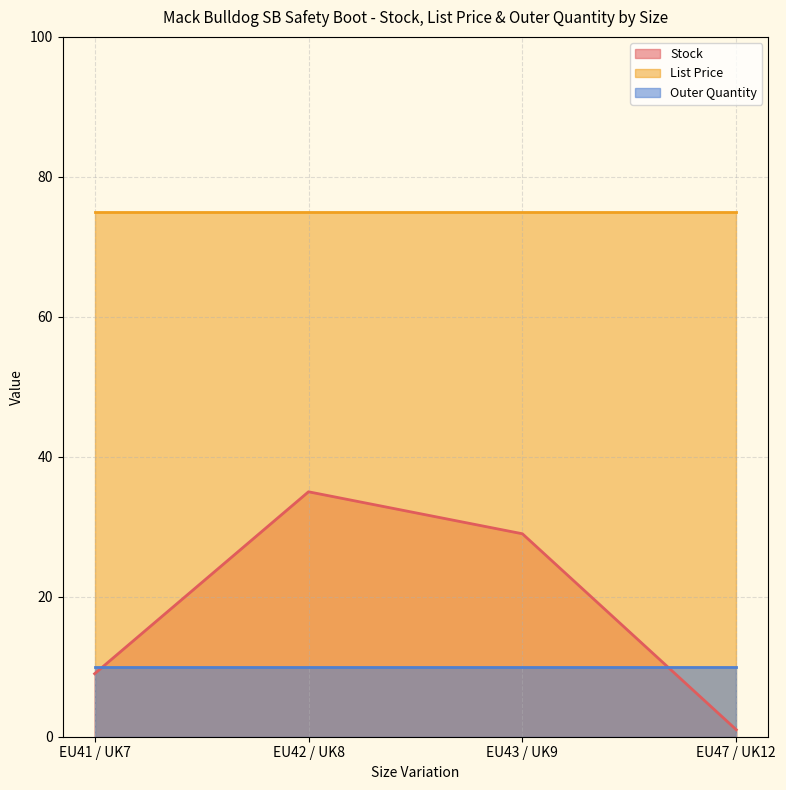

The value of List Price at EU42 / UK8 is 75.0. True or false?

True